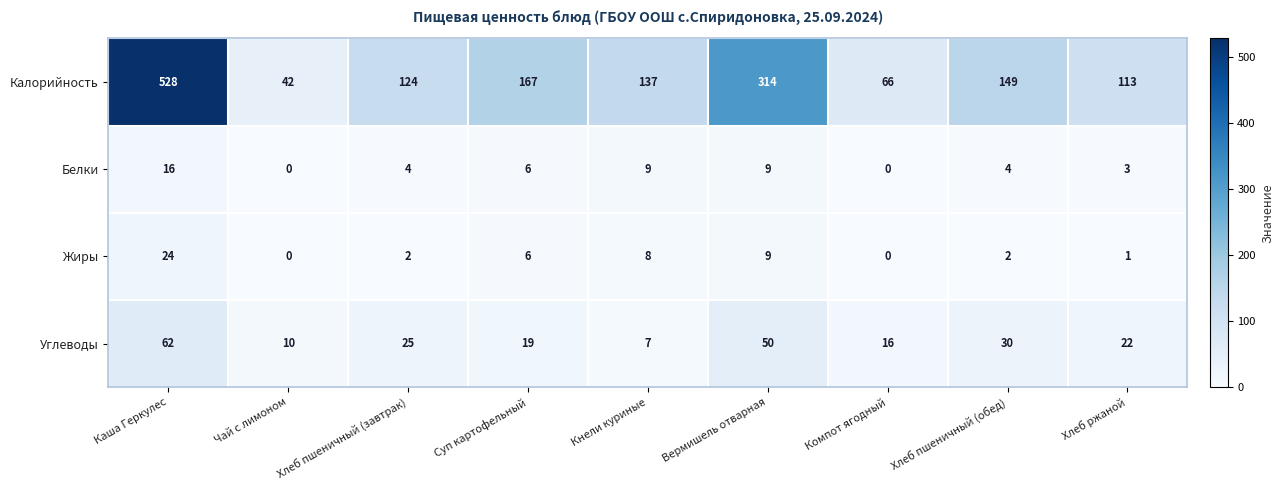

At which category does the chart reach its peak across all series?

Каша Геркулес